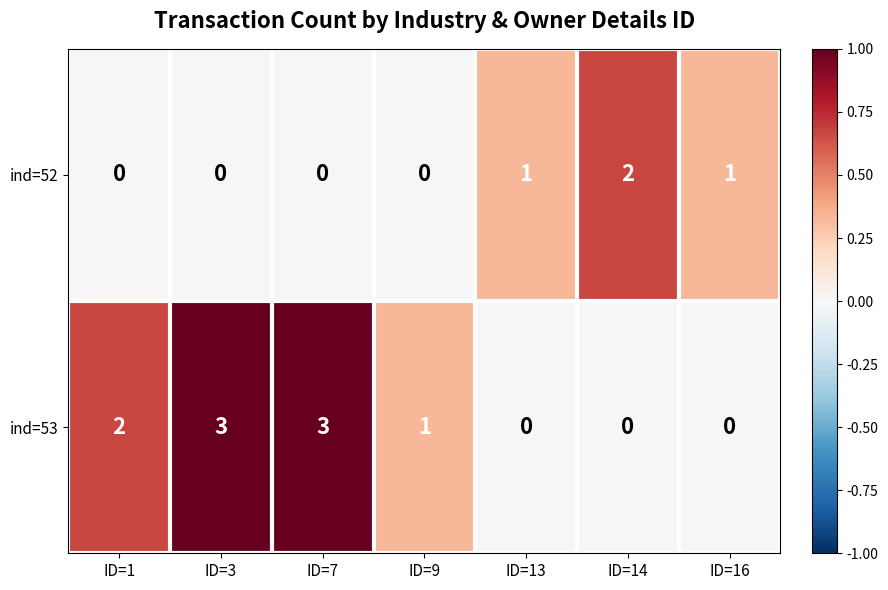

What is the sum of all ind=52 values?

4